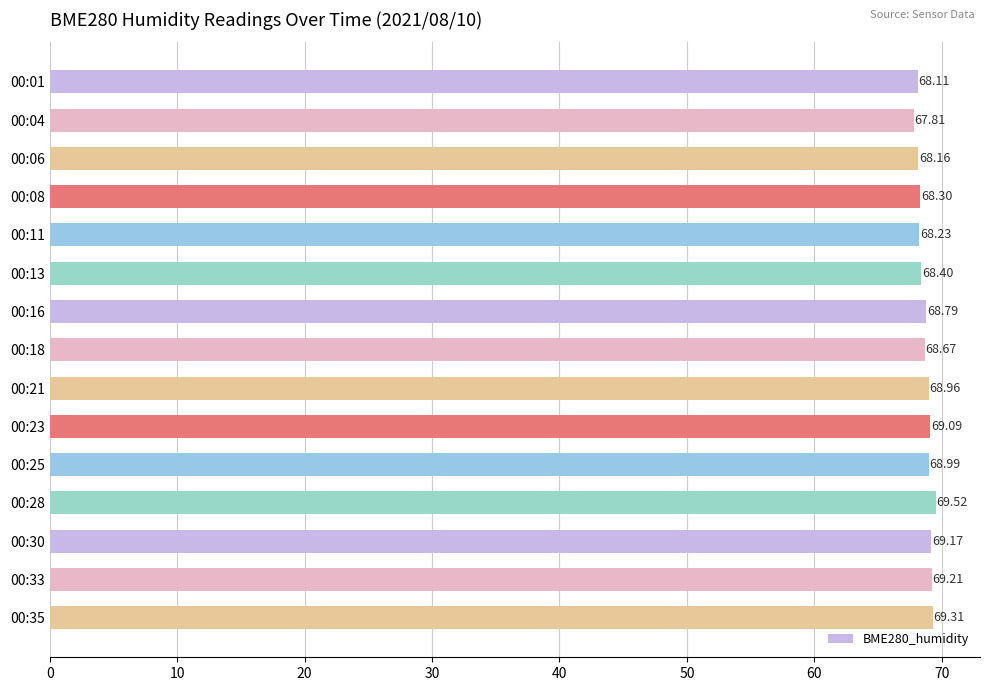

Which has a higher value, 00:25 or 00:18?

00:25